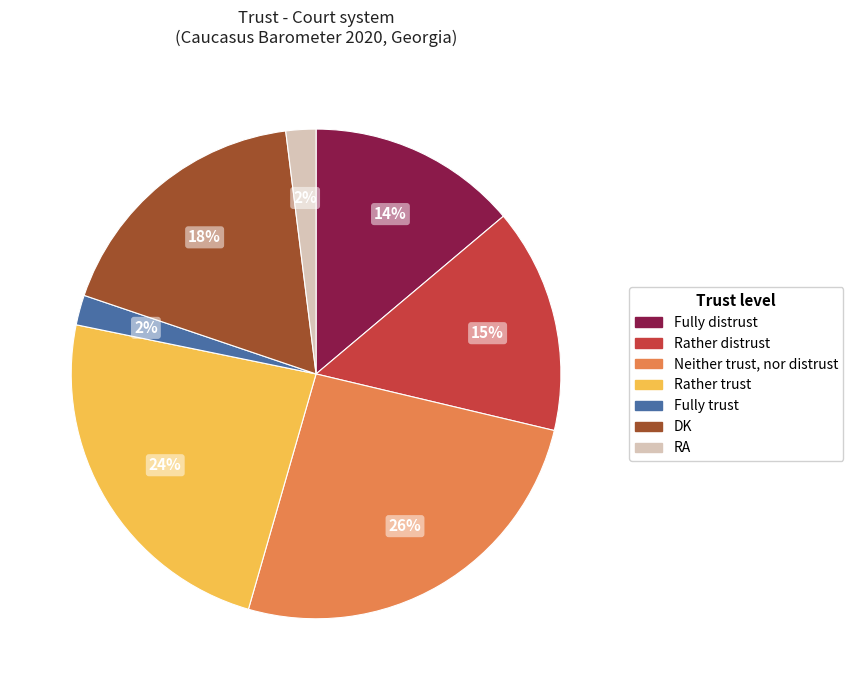

Is it true that RA is 9% of the pie?

False